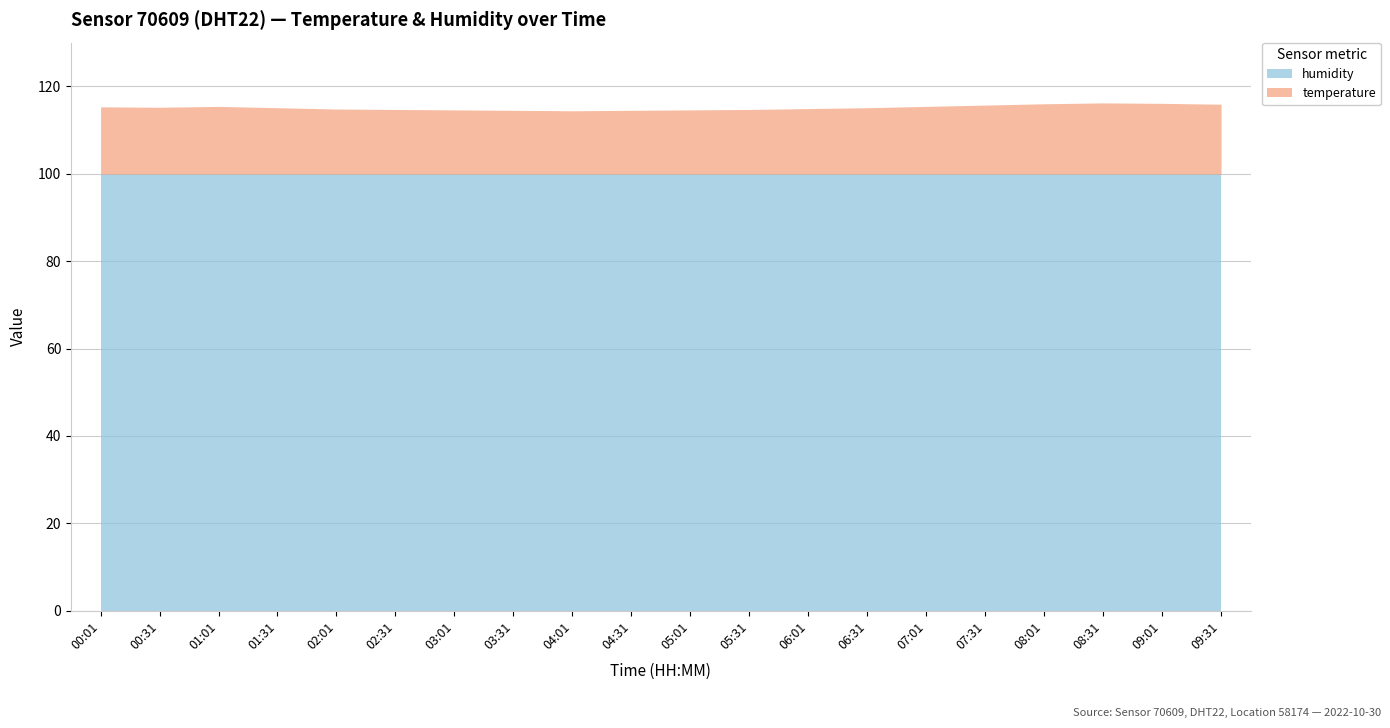

Reading left to right, list all the values displayed in this chart.

temperature: 15.4	15.3	15.5	15.2	14.9	14.8	14.7	14.6	14.5	14.6	14.7	14.8	15.0	15.2	15.5	15.8	16.1	16.3	16.2	16.0
humidity: 99.9	99.9	99.9	99.9	99.9	99.9	99.9	99.9	99.9	99.9	99.9	99.9	99.9	99.9	99.9	99.9	99.9	99.9	99.9	99.9